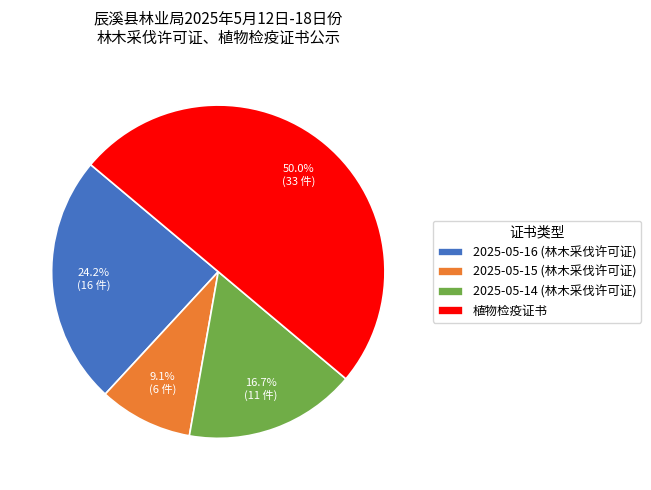

How many segments does this pie chart have?

4